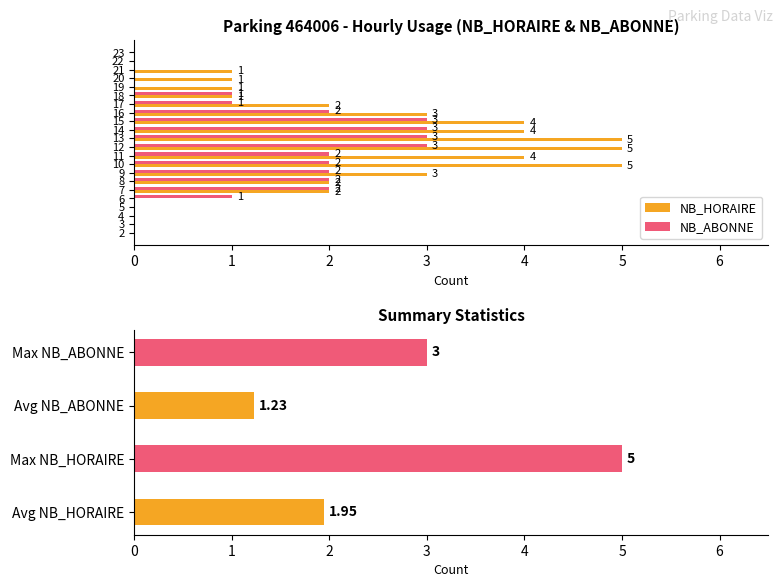

Which series has the largest range (max minus min)?

NB_HORAIRE